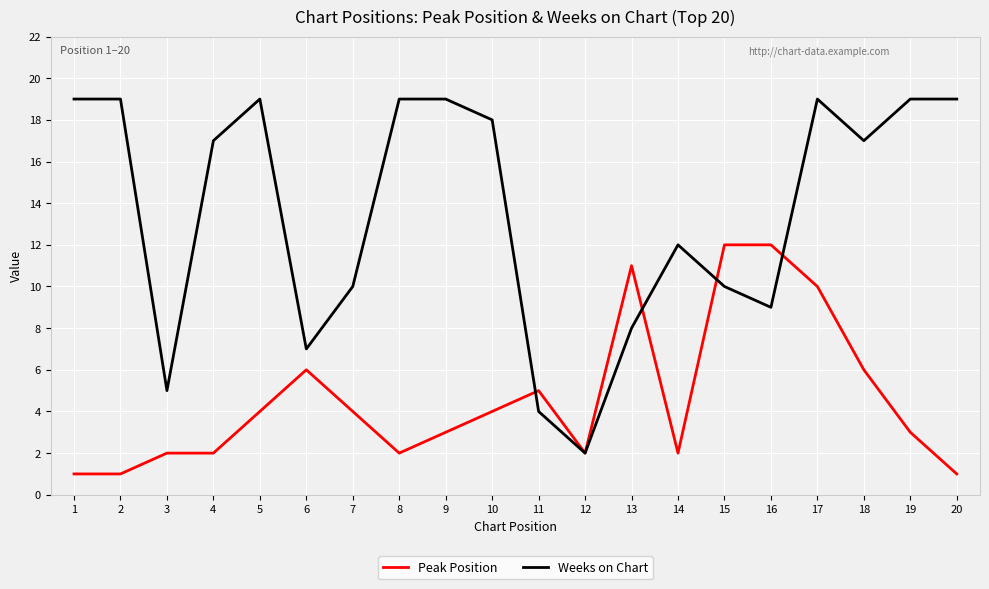

What is the approximate value of Weeks on Chart at 20?

19